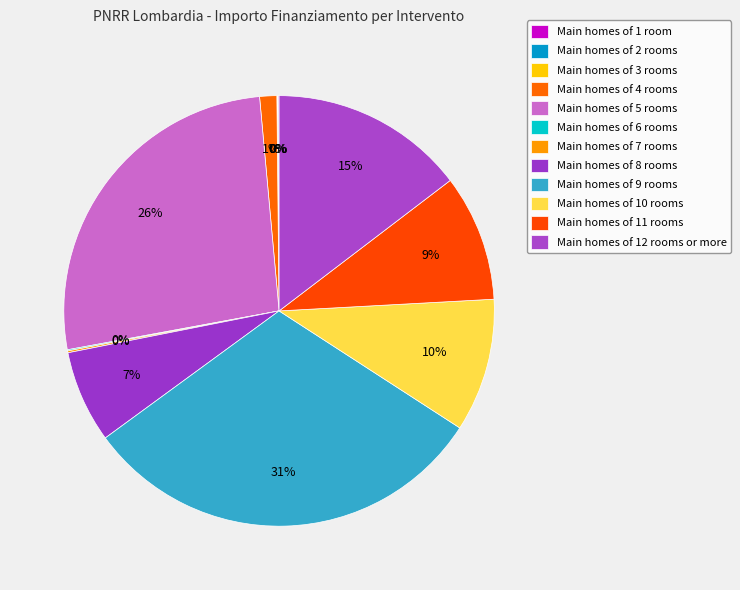

To the nearest percent, what is the average slice percentage?

8%